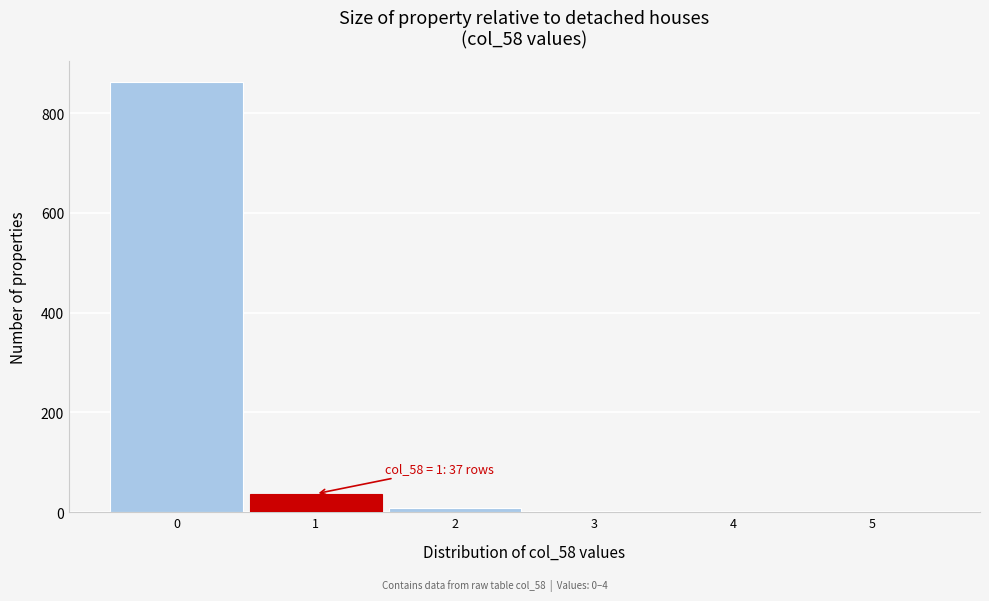

Which range on the x-axis has the tallest bar?

-0.5 to 0.5